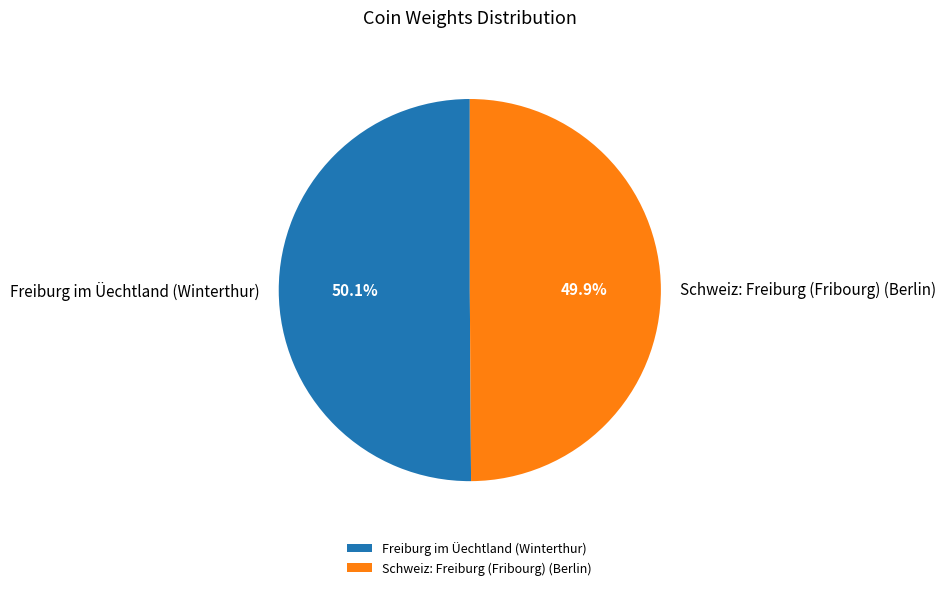

To the nearest percent, what percentage of the pie is Freiburg im Üechtland (Winterthur)?

50%